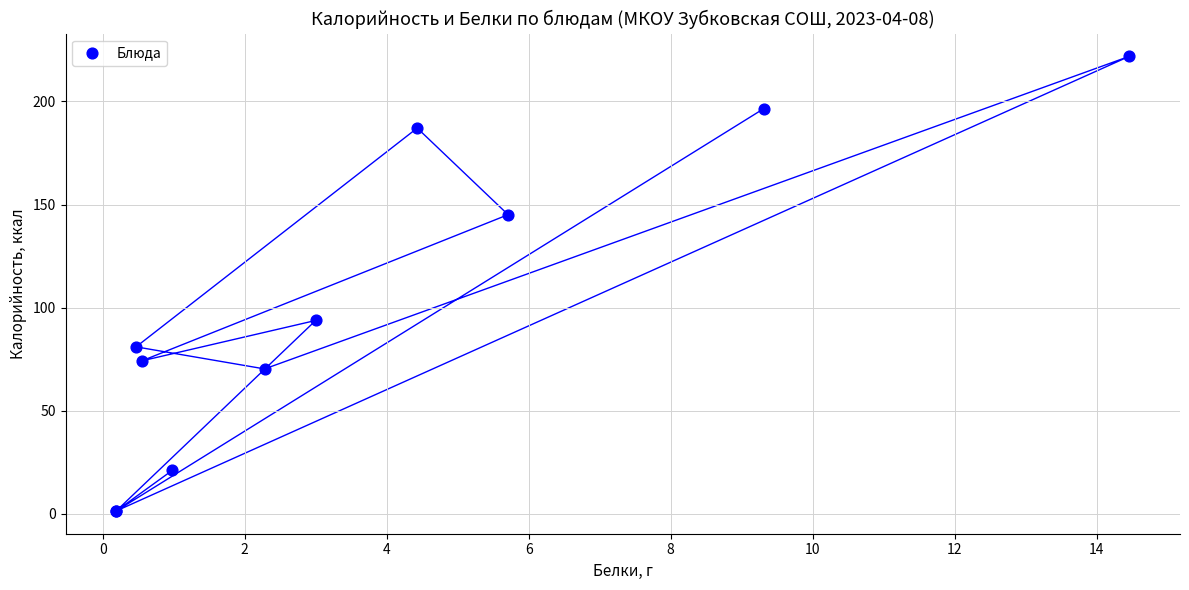

What Y value in the scatter plot is closest to 111?

93.8